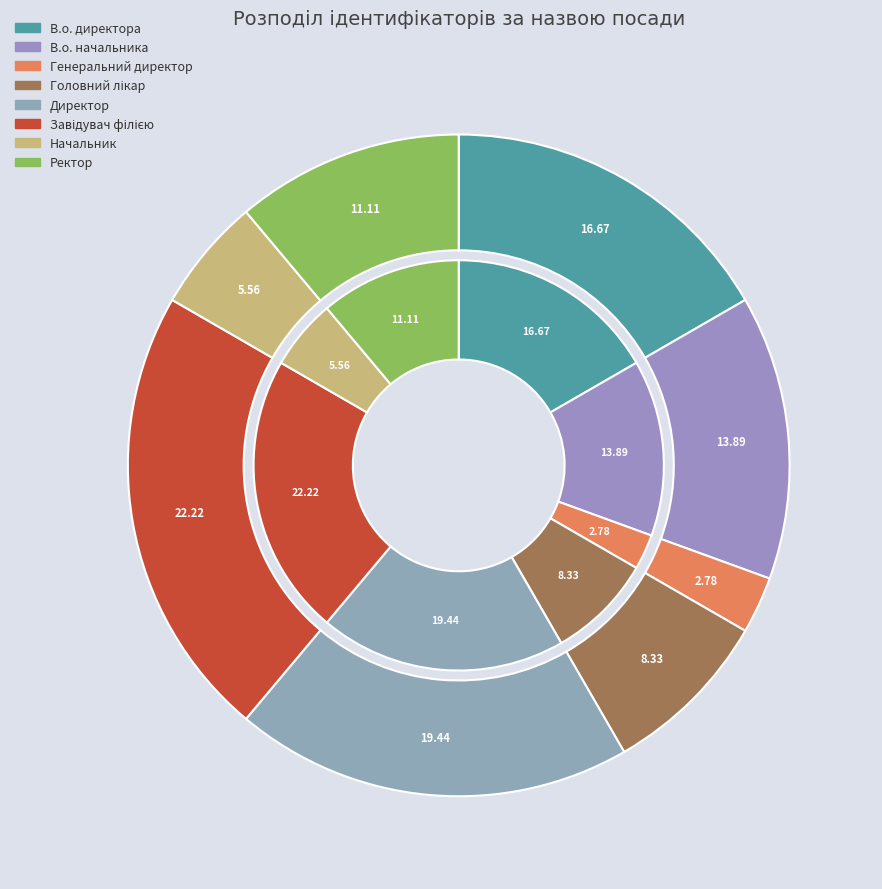

Which category has the biggest portion of the pie?

Завідувач філією